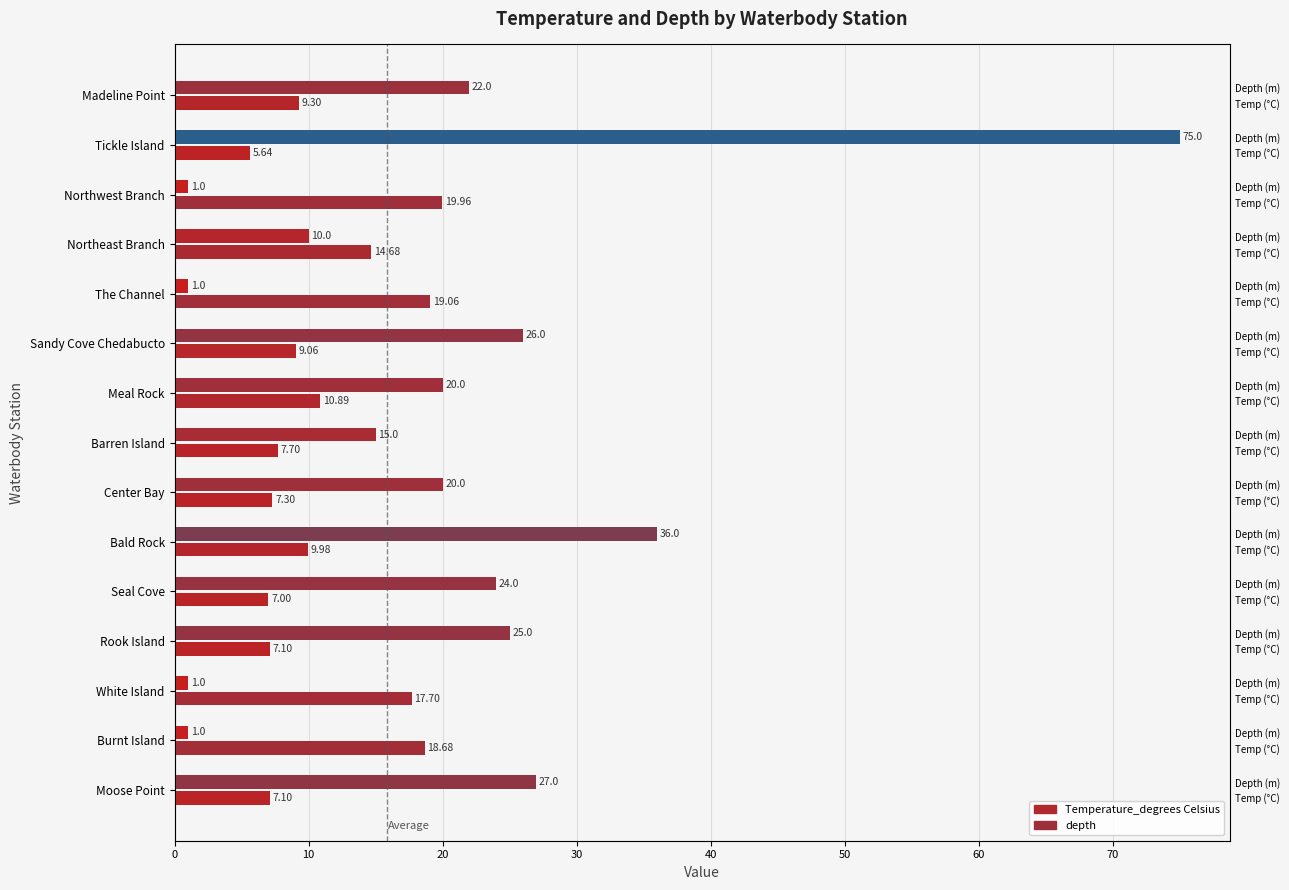

Which has a higher value, 10 or 0?

10